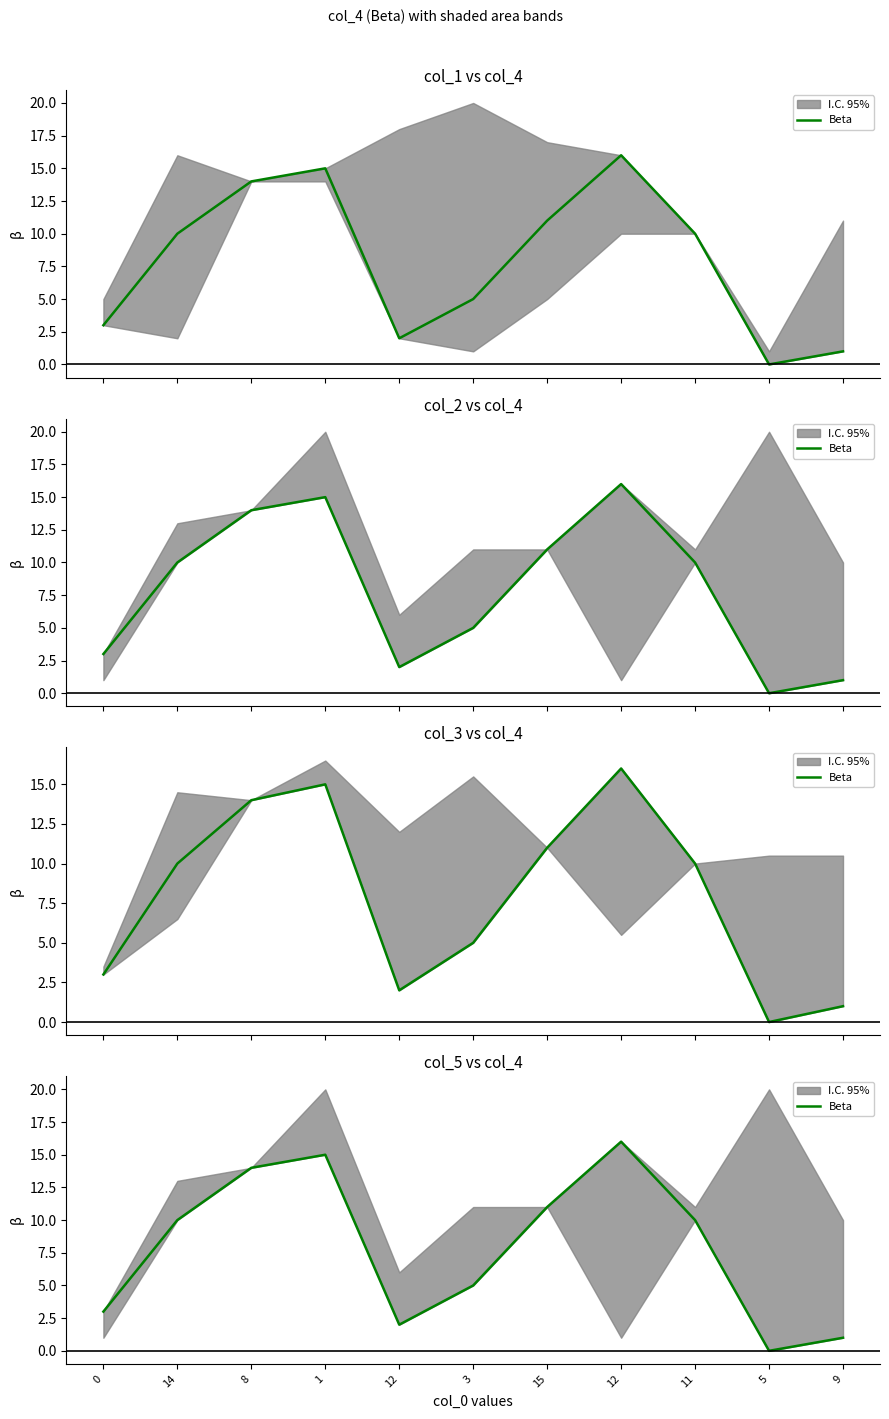

The chart shows a value of 15 at 1. True or false?

True